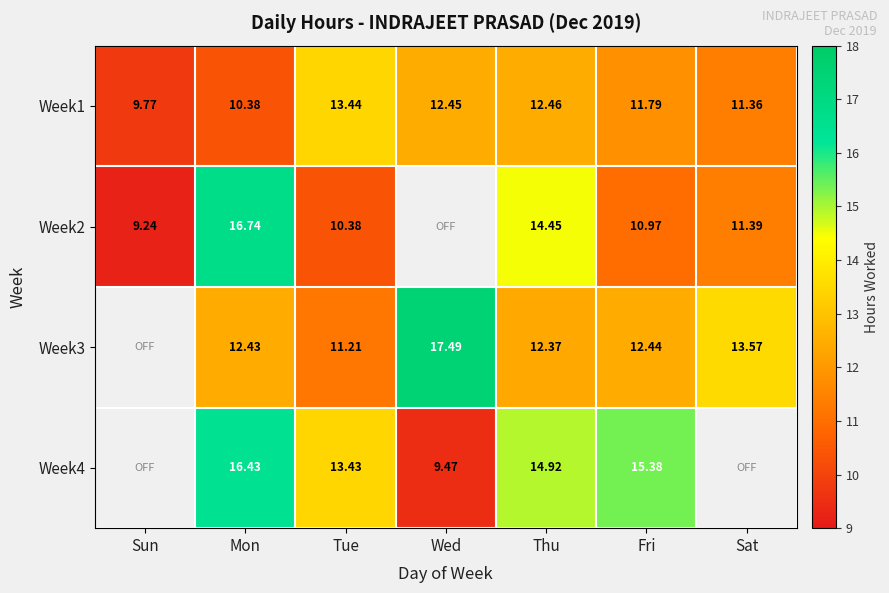

At how many categories does at least one series exceed 14?

4